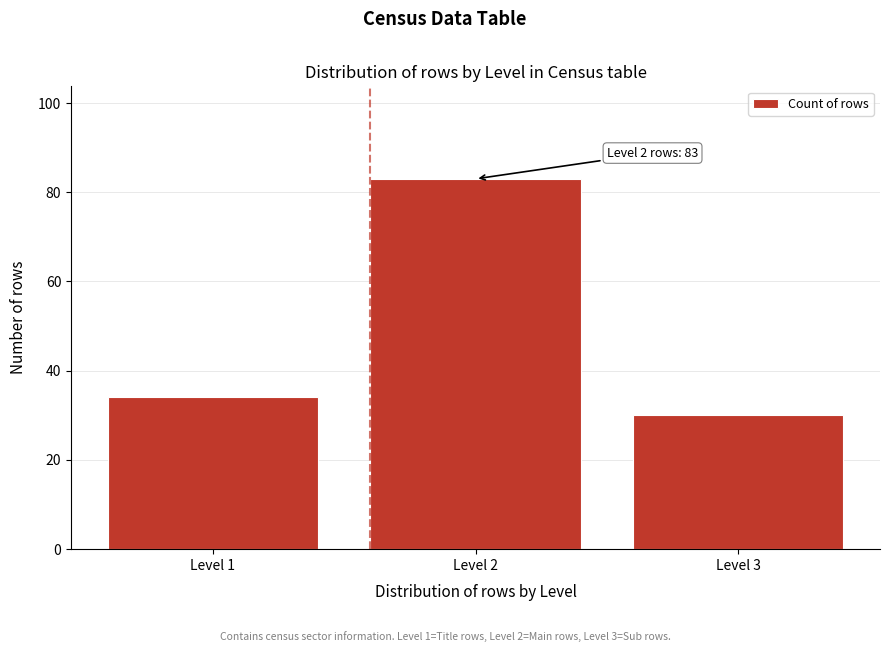

Reading left to right, what are all the values shown in this chart?

34	83	30